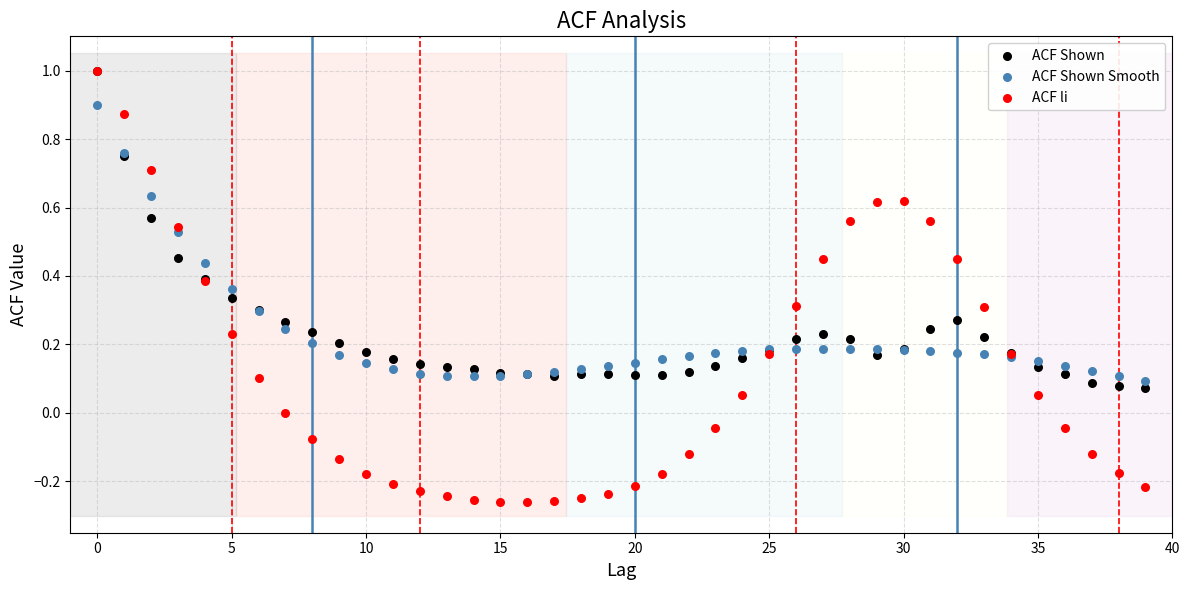

What are all the series names shown in the legend?

ACF Shown, ACF Shown Smooth, ACF li